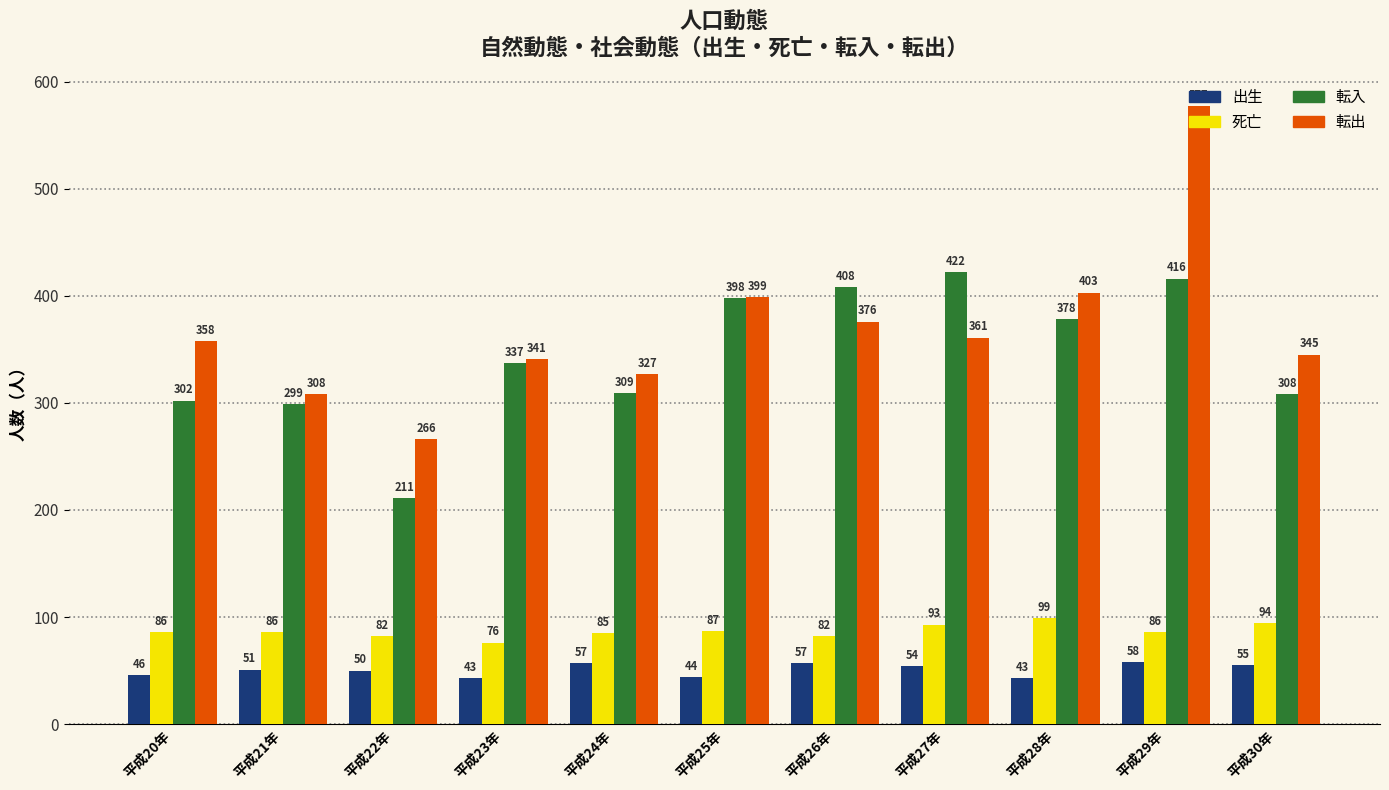

Reading left to right, list all the values displayed in this chart.

出生: 46	51	50	43	57	44	57	54	43	58	55
死亡: 86	86	82	76	85	87	82	93	99	86	94
転入: 302	299	211	337	309	398	408	422	378	416	308
転出: 358	308	266	341	327	399	376	361	403	577	345